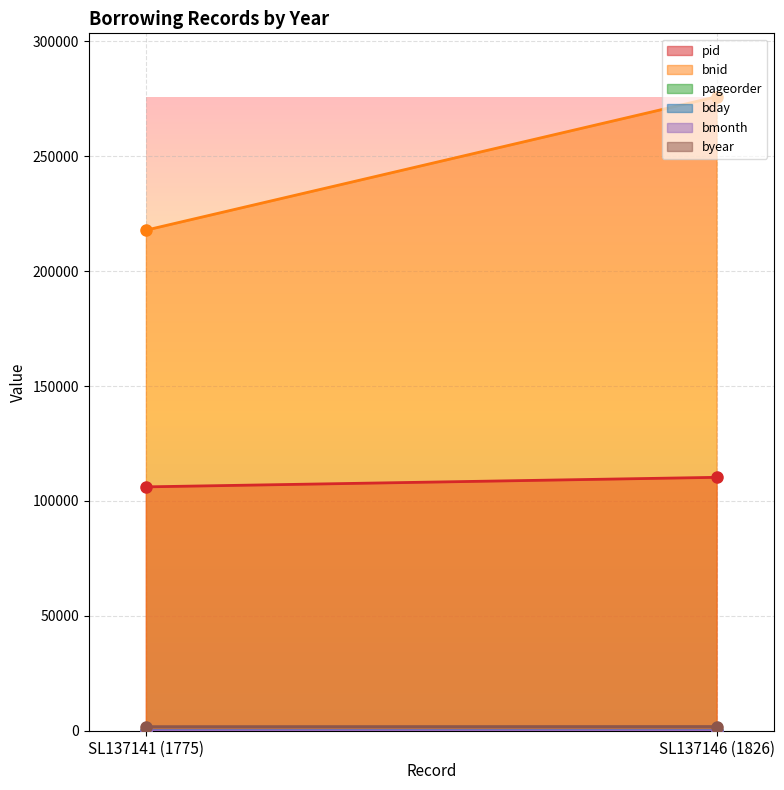

At how many categories does at least one series exceed 43938?

2